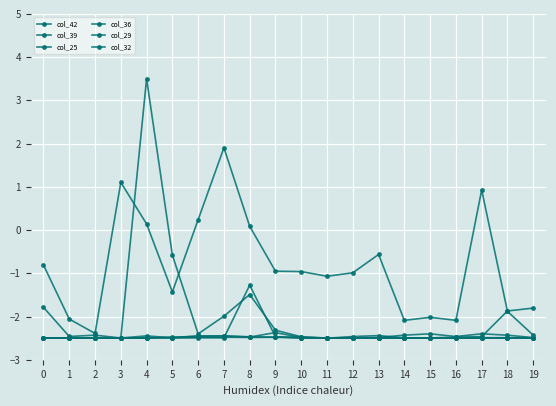

In col_25, how many points are higher than both neighbors (excluding endpoints)?

4